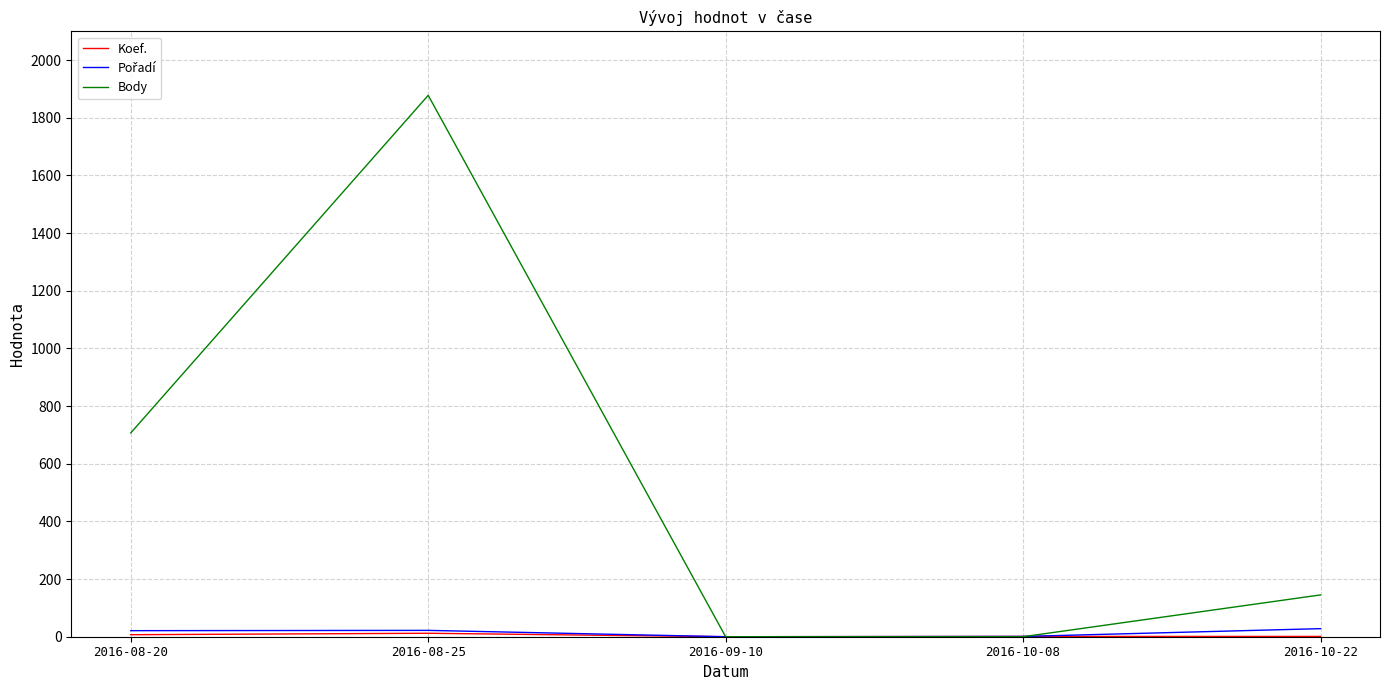

The value of Body at 2016-10-22 is 145. True or false?

True